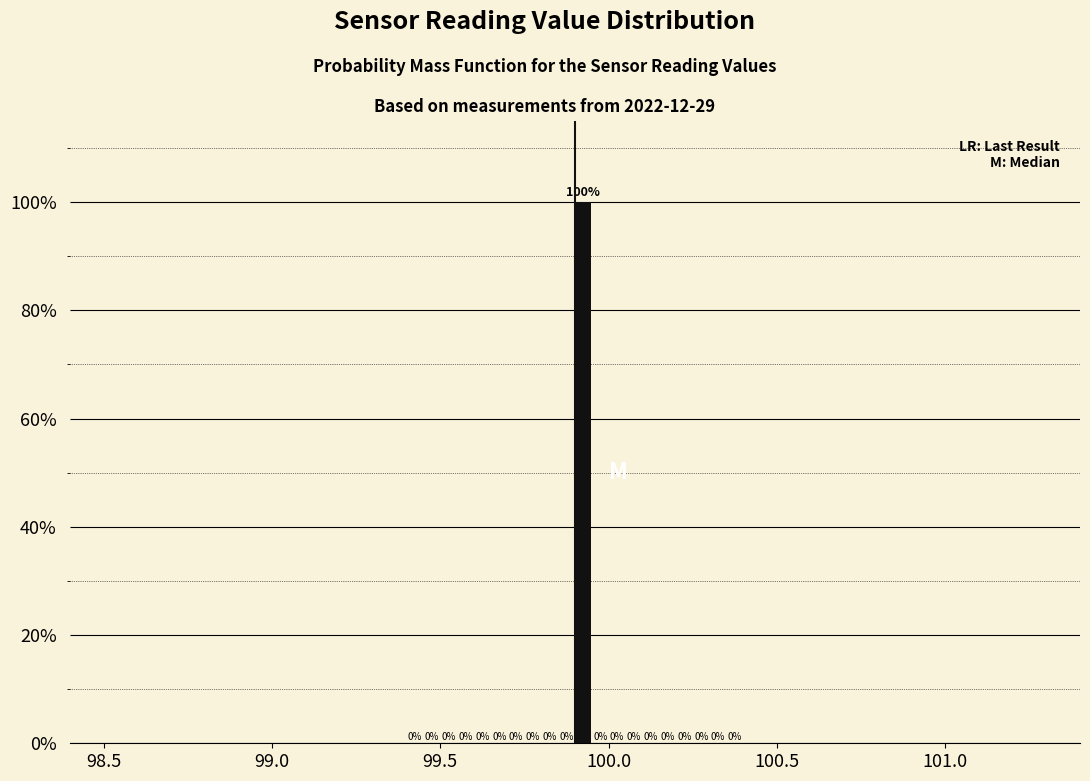

Around what value on the x-axis is the tallest bar? Give the approximate position of its centre, as read against the axis.

99.95